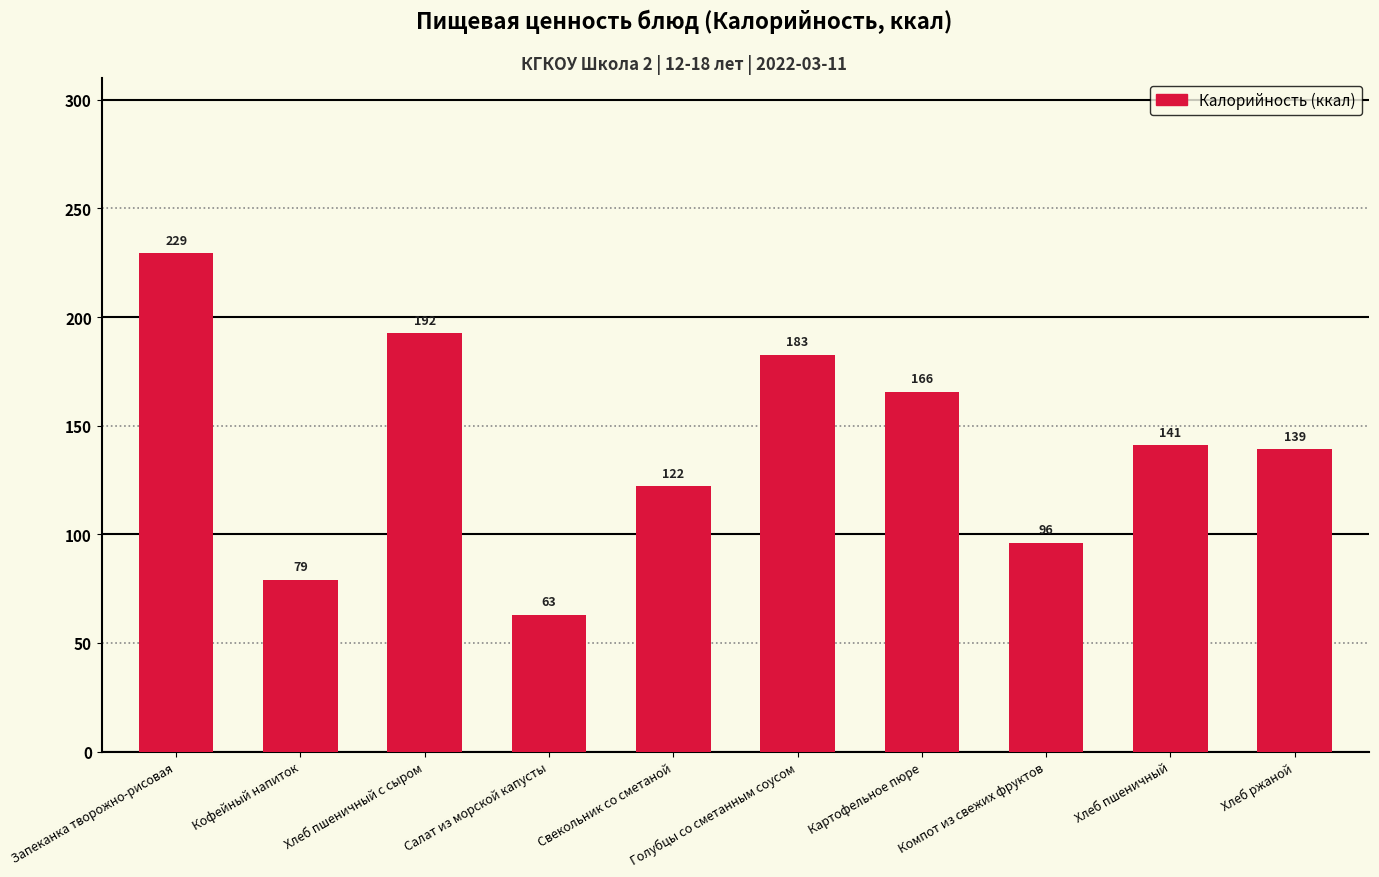

What is the ratio of the value at Свекольник со сметаной to the value at Кофейный напиток?

1.5